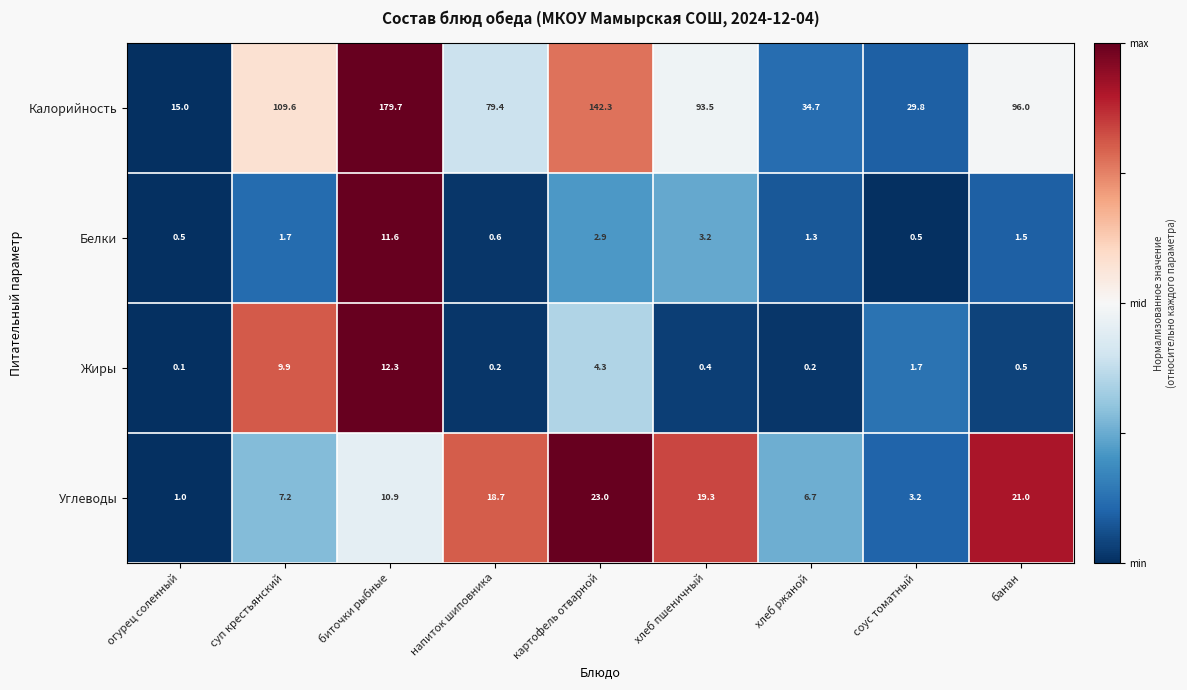

What is the difference between the highest and lowest values at суп крестьянский?

107.9